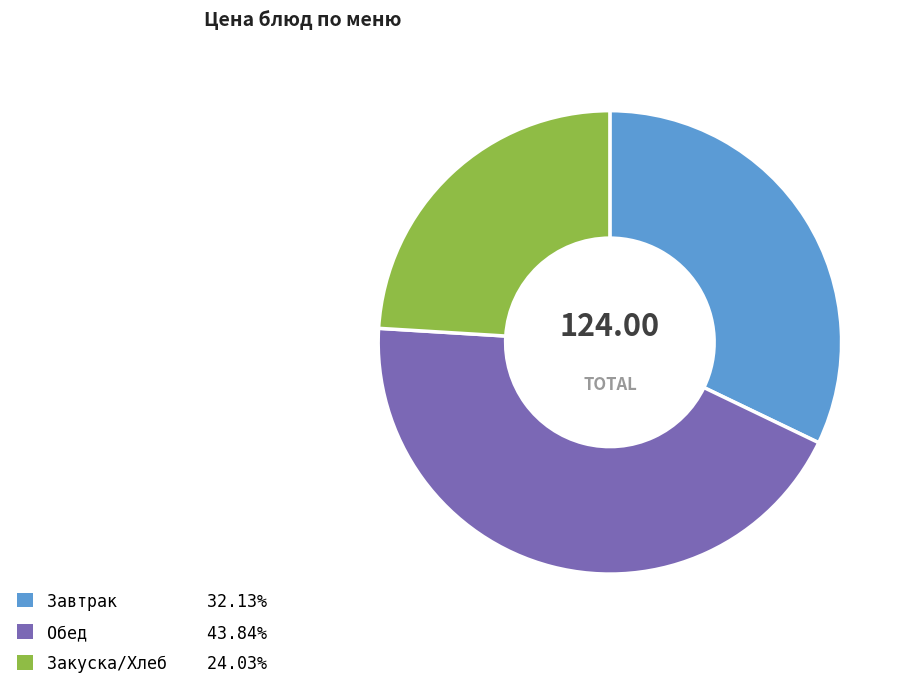

What is the ratio of the value at Завтрак 32.13% to the value at Обед 43.84%?

0.7